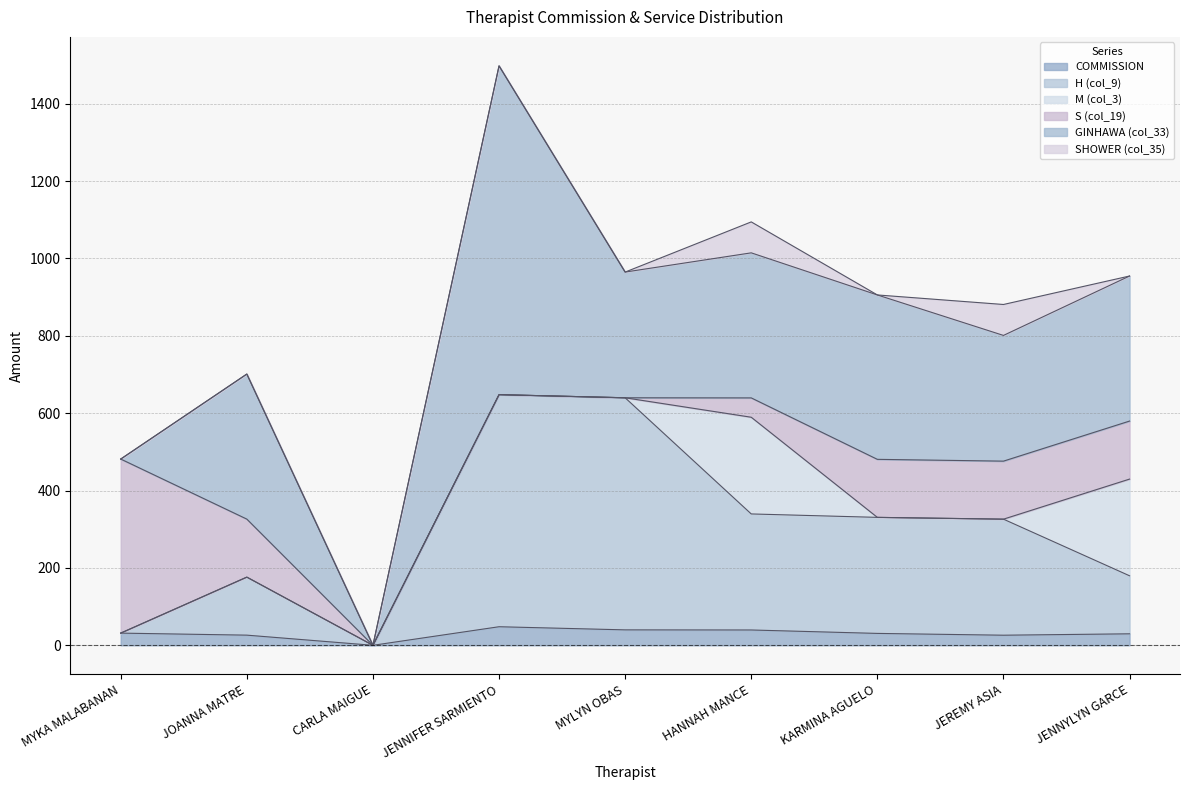

At CARLA MAIGUE, list the series in order from largest to smallest.

COMMISSION, H (col_9), M (col_3), S (col_19), GINHAWA (col_33), SHOWER (col_35)